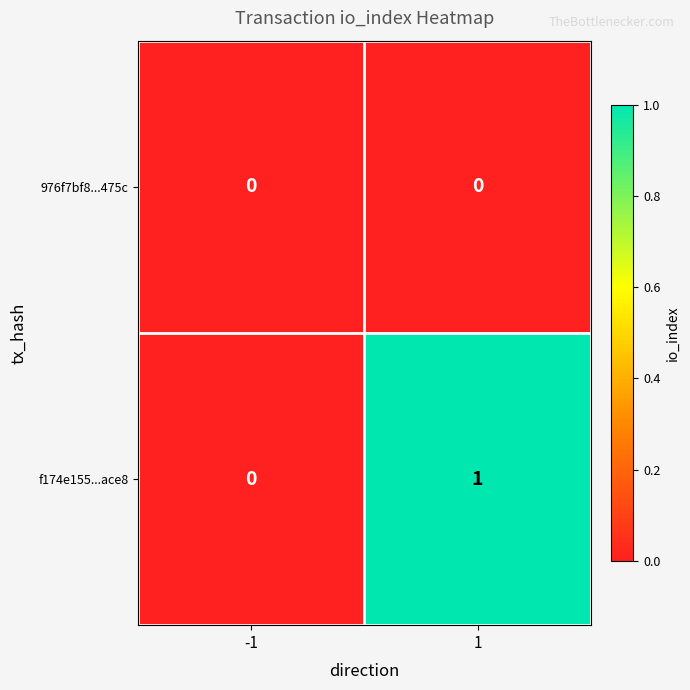

Rank the series by their maximum value, from highest to lowest.

f174e155...ace8, 976f7bf8...475c